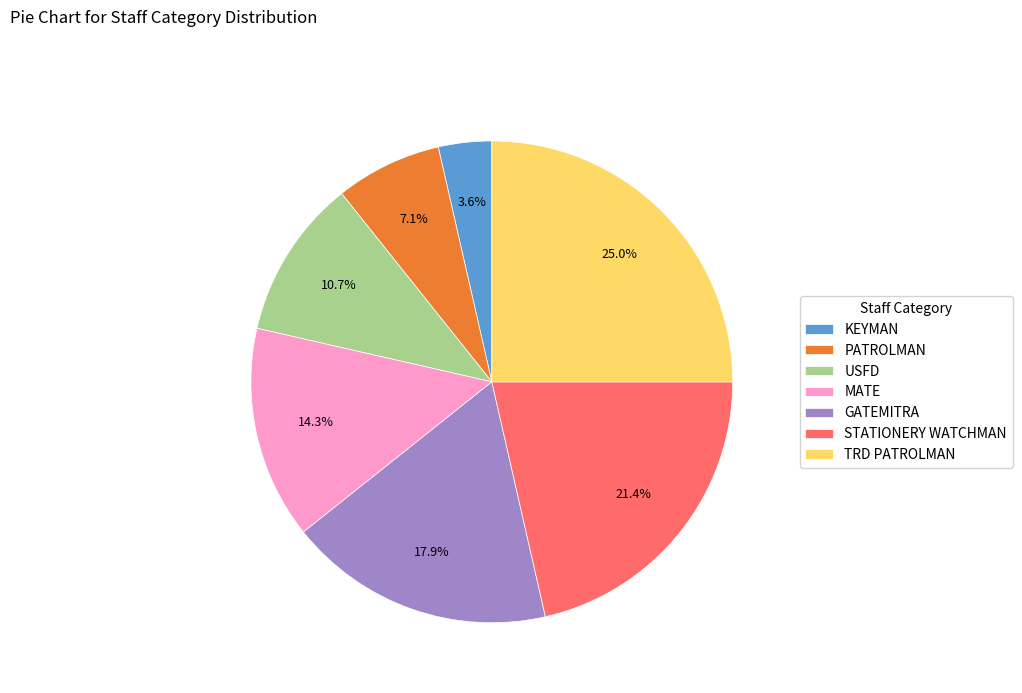

Is there a majority slice in this chart?

No